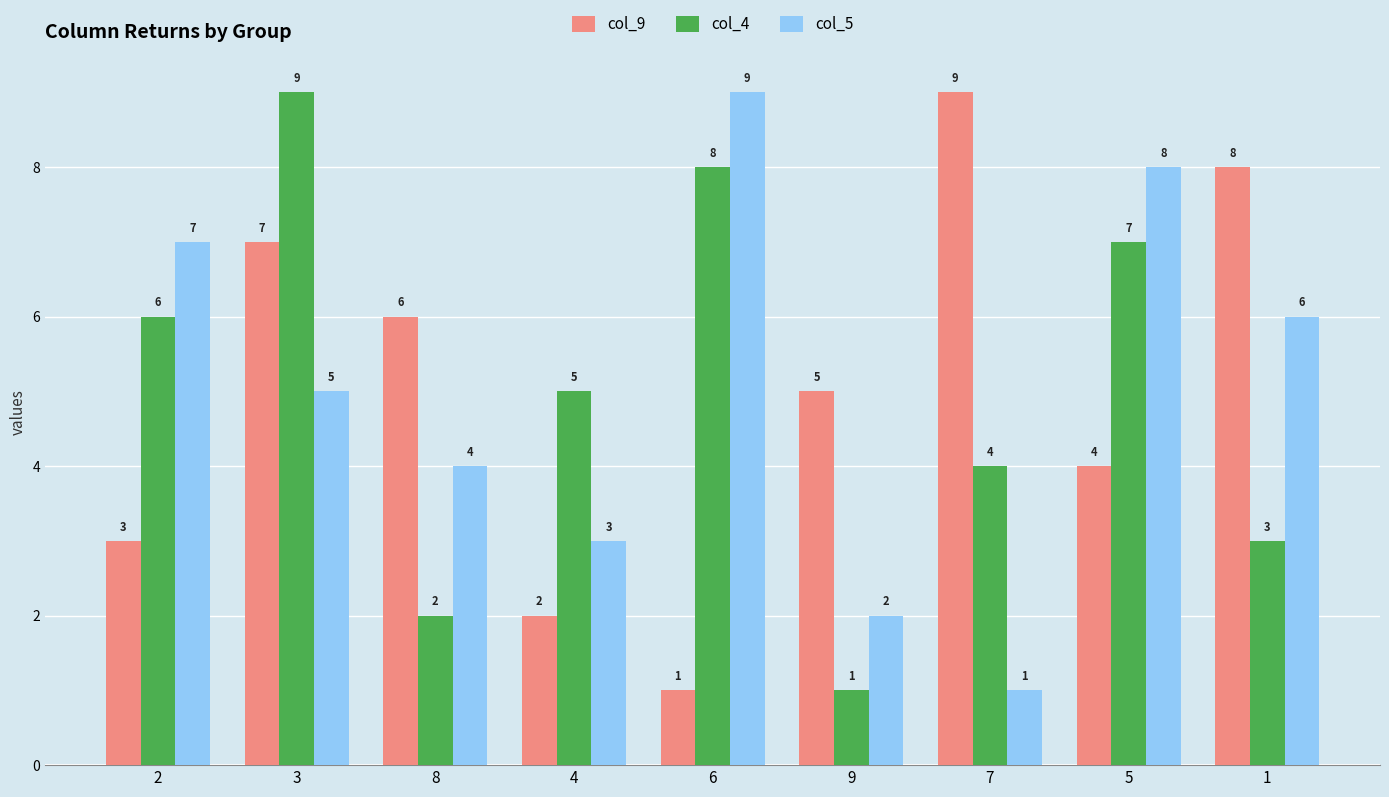

True or false: col_4 has a value of 2 at 9.

False